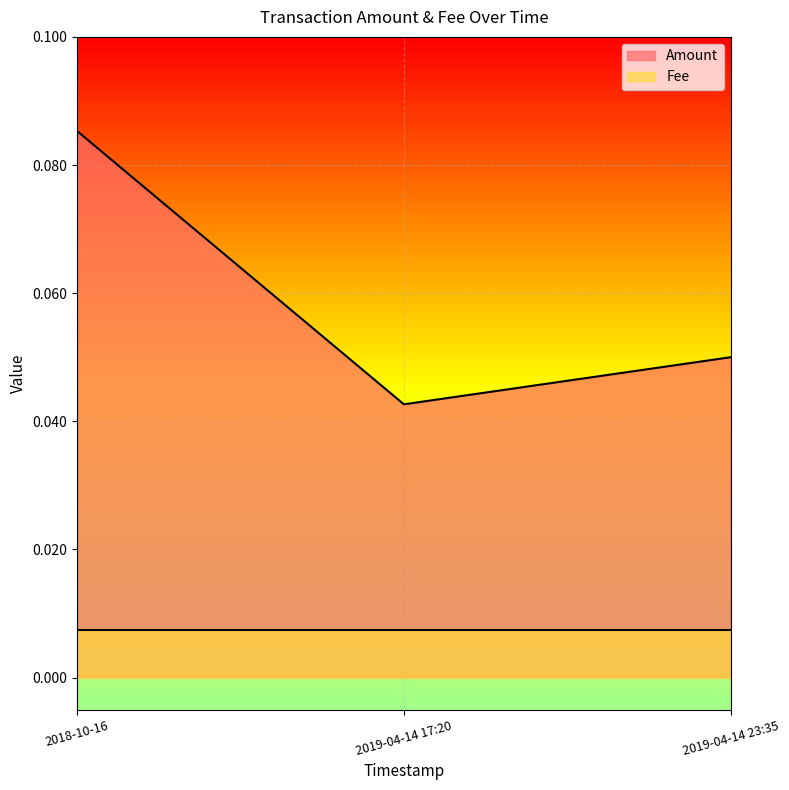

What is the average value?

0.1